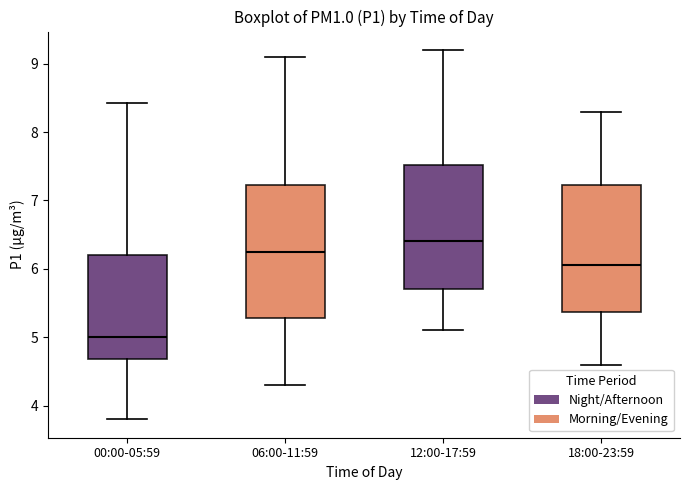

Reading left to right, transcribe this box plot: for each box, give where its median line is, the range the box spans, and where its two whiskers end, as read against the y-axis. The values are not printed on the chart, so give them approximately, as read against the axis.

00:00-05:59: median 5.0, box 4.7 to 6.2, whiskers 3.8 to 8.4
06:00-11:59: median 6.3, box 5.3 to 7.2, whiskers 4.3 to 9.1
12:00-17:59: median 6.4, box 5.7 to 7.5, whiskers 5.1 to 9.2
18:00-23:59: median 6.1, box 5.4 to 7.2, whiskers 4.6 to 8.3